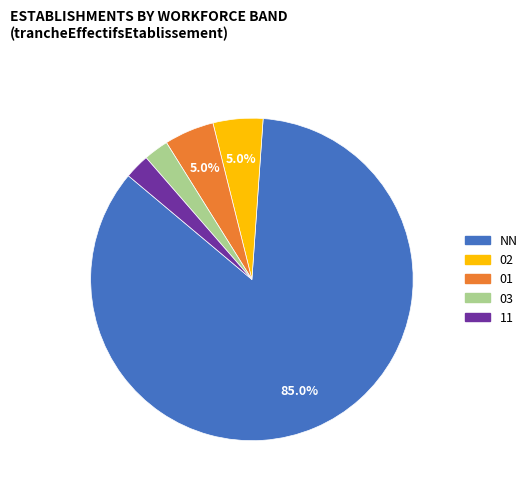

Is there any slice that represents more than half of the pie?

Yes